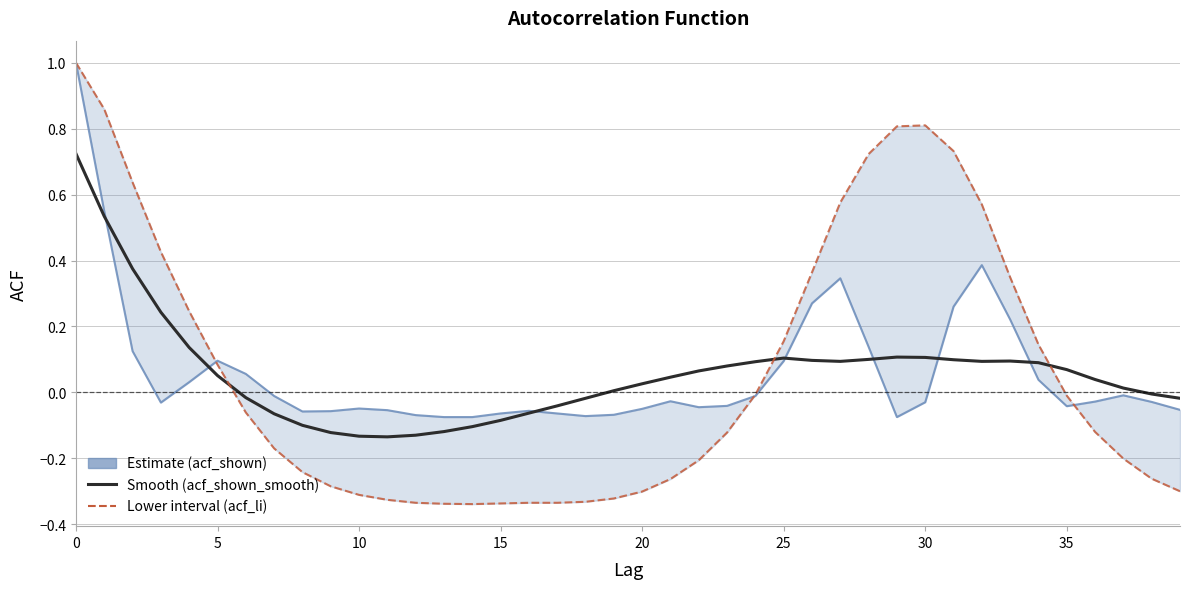

At which label is acf_li closest to 0?

24